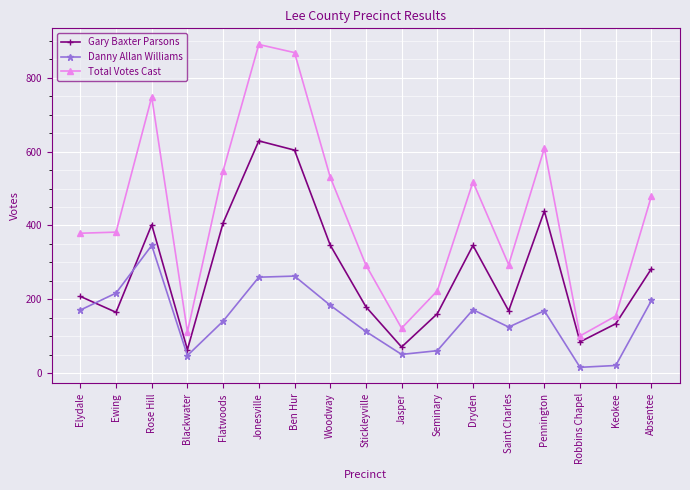

At which category is the sum across all series the highest?

Jonesville